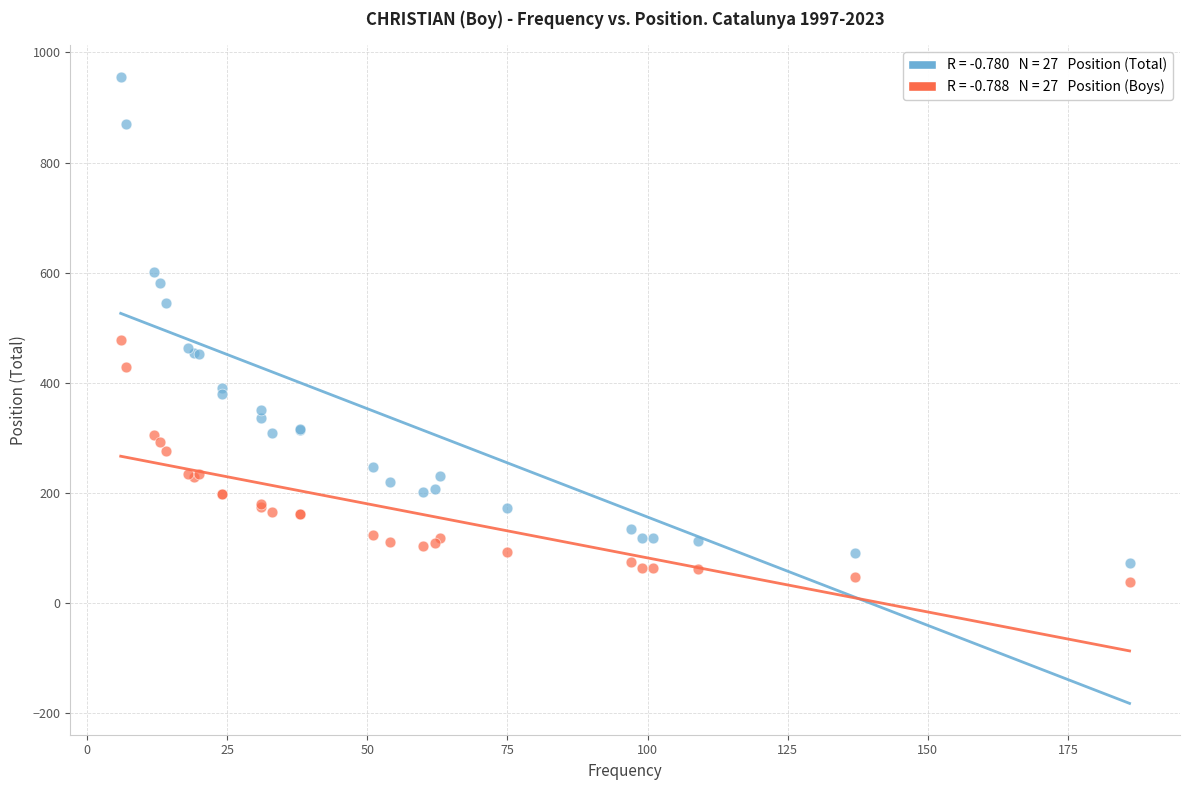

Across all series, what Y value is closest to 496?

477